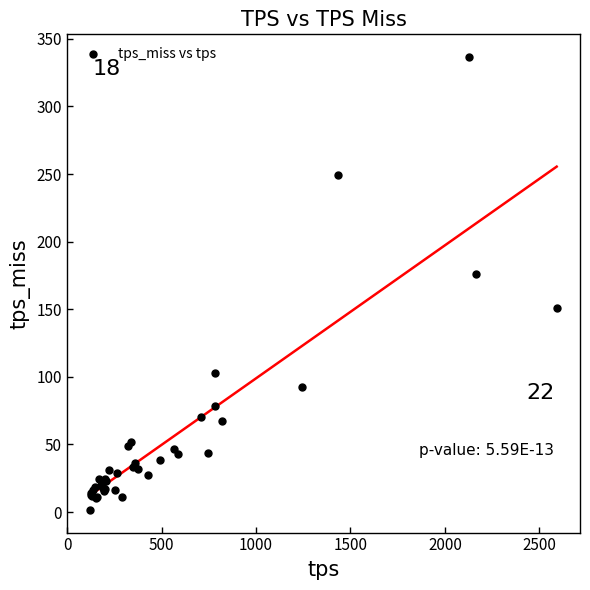

What Y value in the scatter plot is closest to 169?

176.3